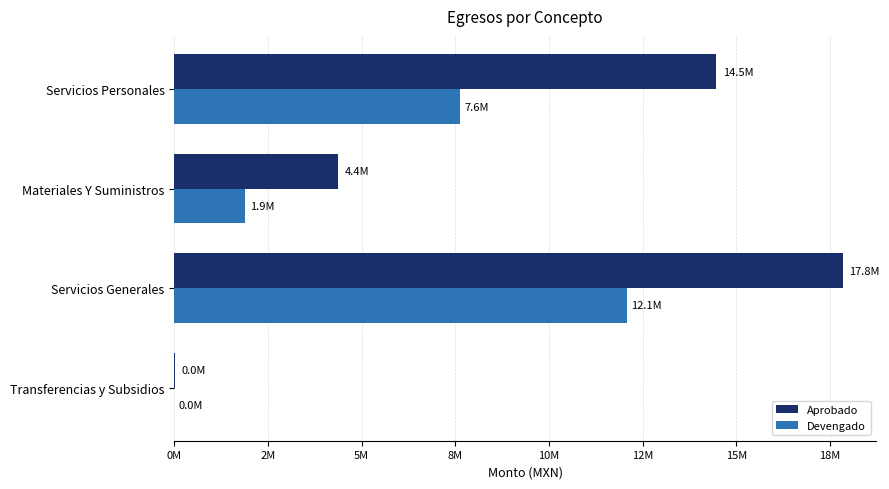

What are all the series names shown in the legend?

Aprobado, Devengado